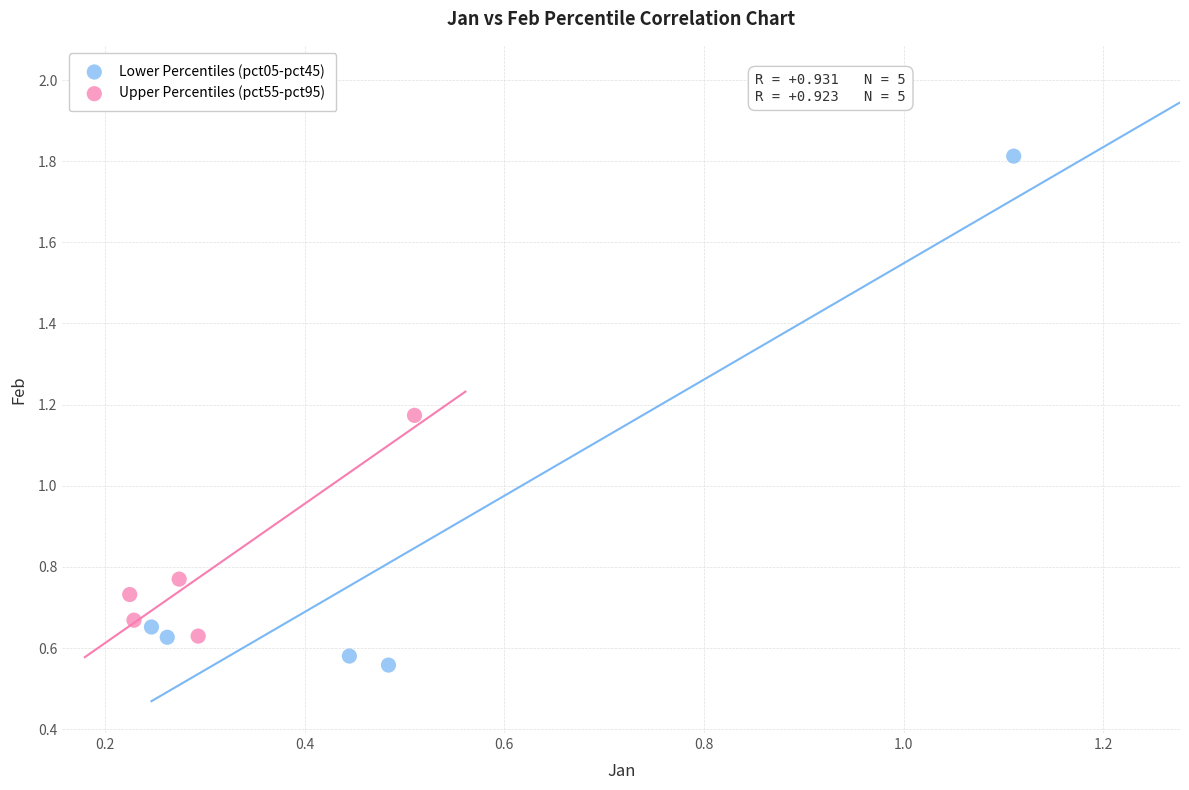

Which series contains the highest Y value?

Lower Percentiles (pct05-pct45)